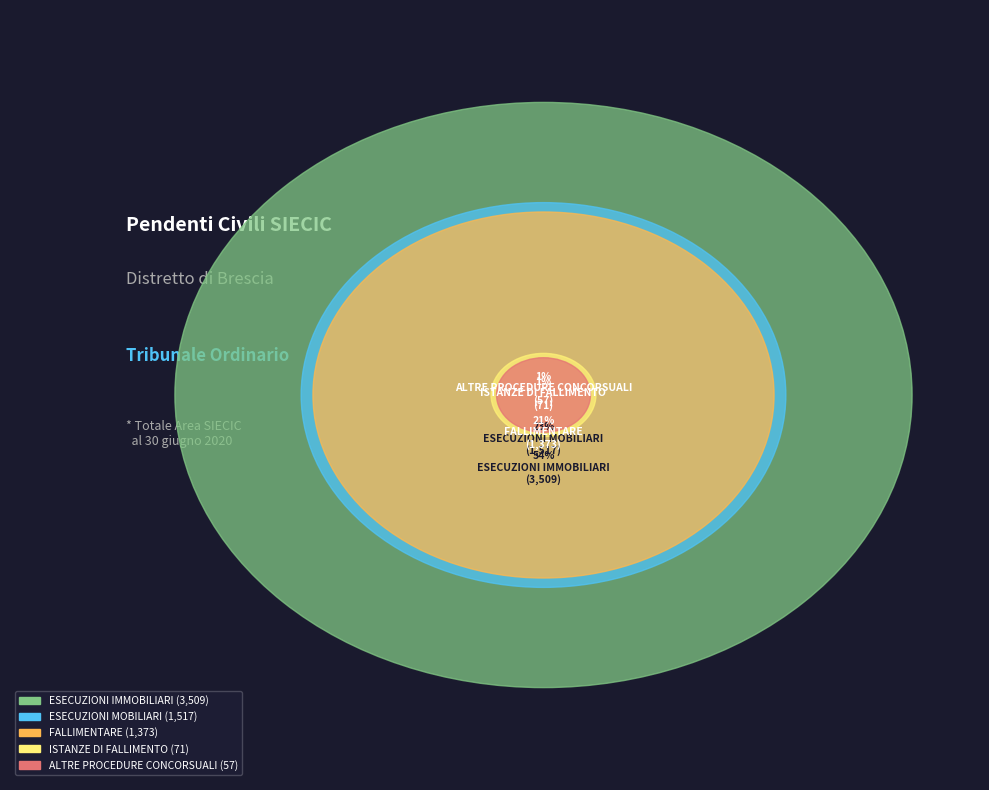

What is the smallest slice in the pie chart?

ALTRE PROCEDURE CONCORSUALI